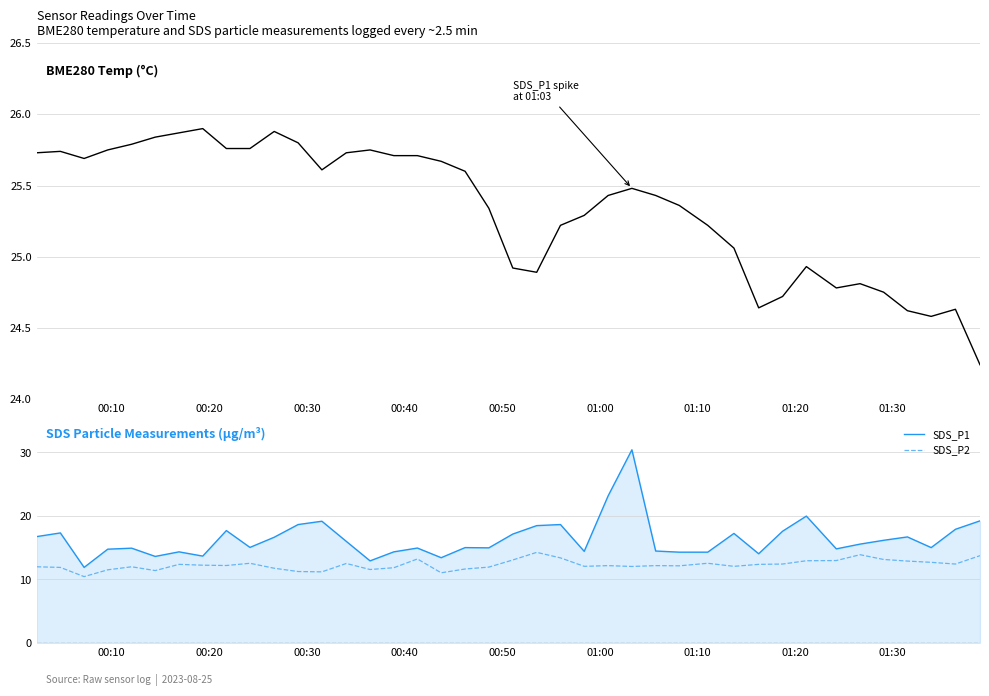

True or false: SDS_P2 and SDS_P1 intersect in this chart.

False